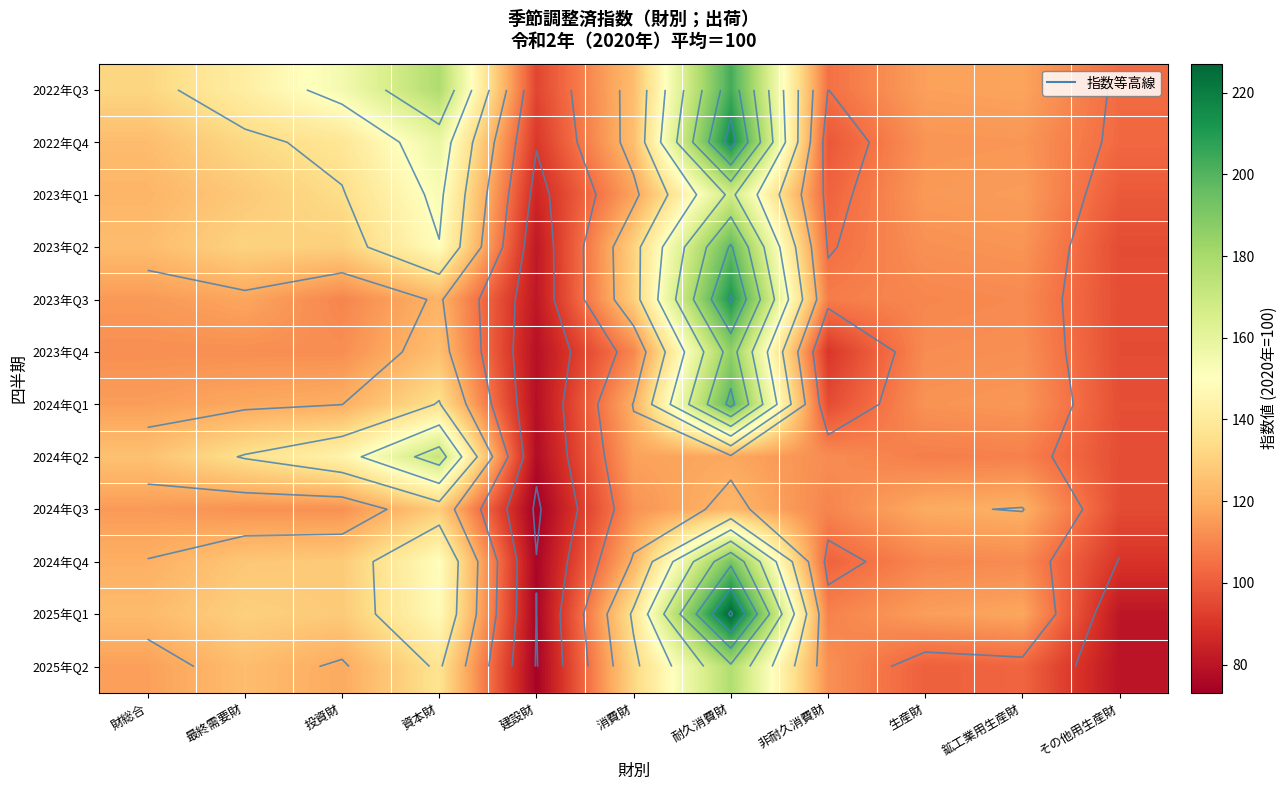

What value does the 2024年Q3 series have at 財総合?

114.9